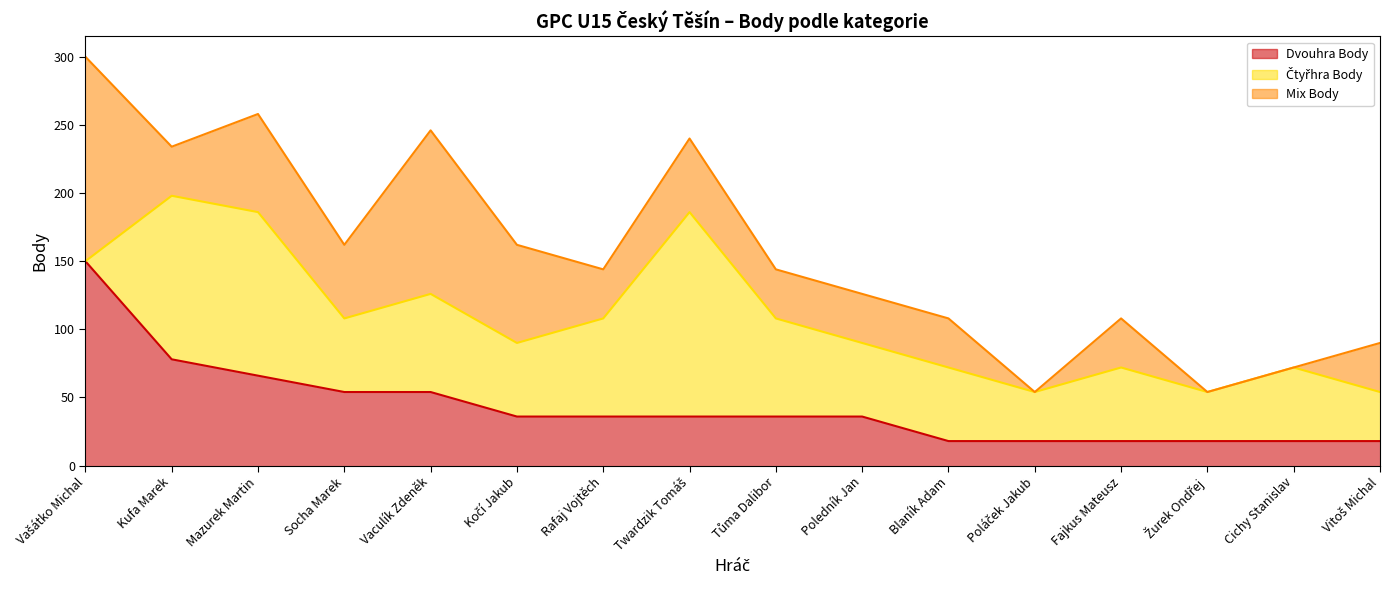

Rank the series by their maximum value, from highest to lowest.

Dvouhra Body, Čtyřhra Body, Mix Body